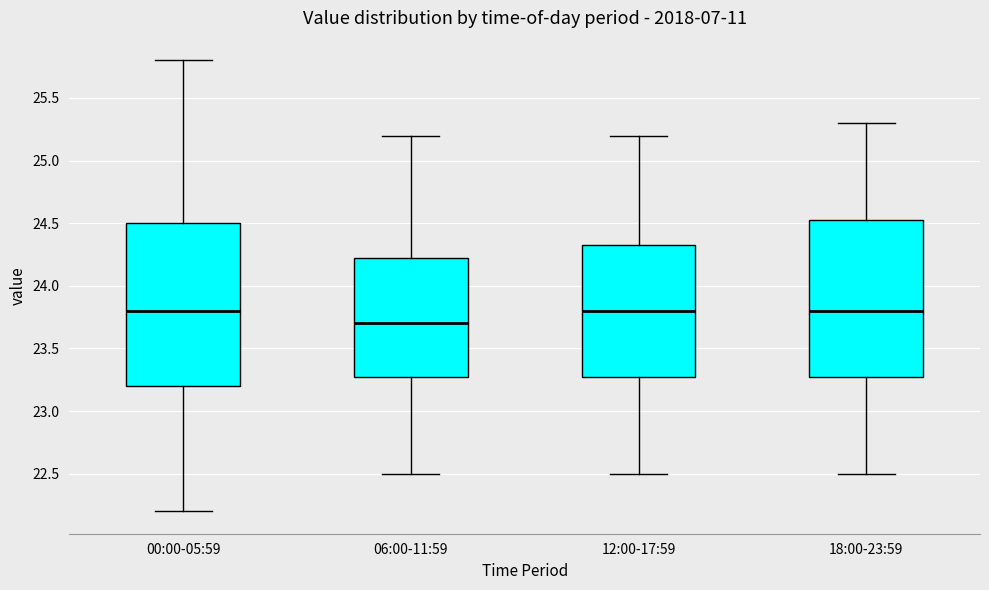

Where is the lower edge of the box for 00:00-05:59 on the y-axis? The values are not printed on the chart, so give them approximately, as read against the axis.

23.20